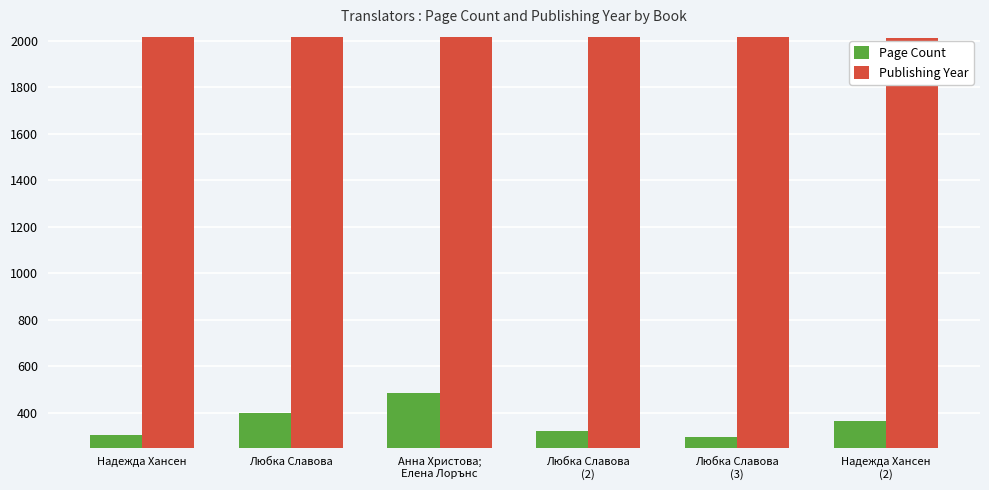

Which series has the largest range (max minus min)?

Page Count